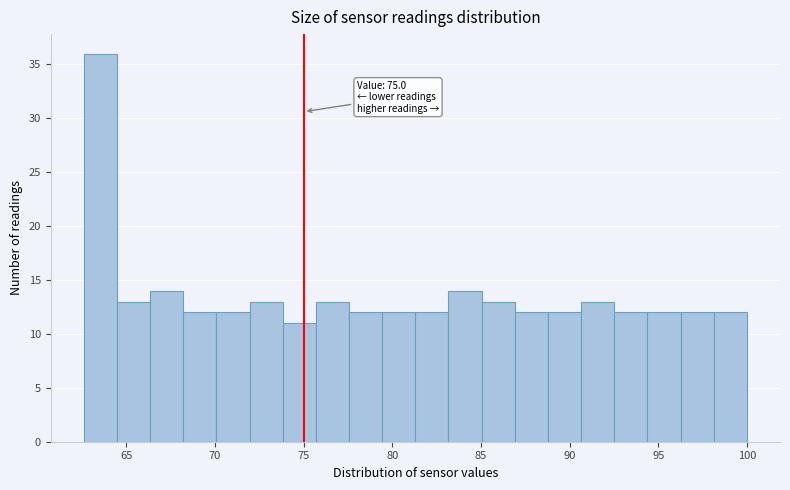

Read against the x-axis, roughly where is the centre of the tallest bar?

63.5